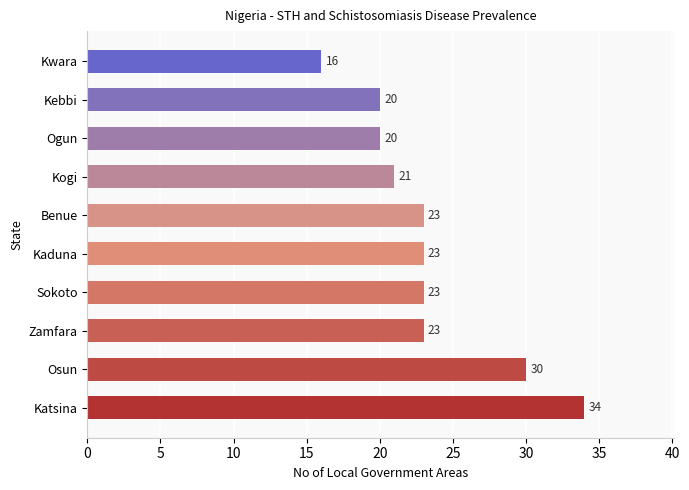

Count the number of categories in the chart.

10